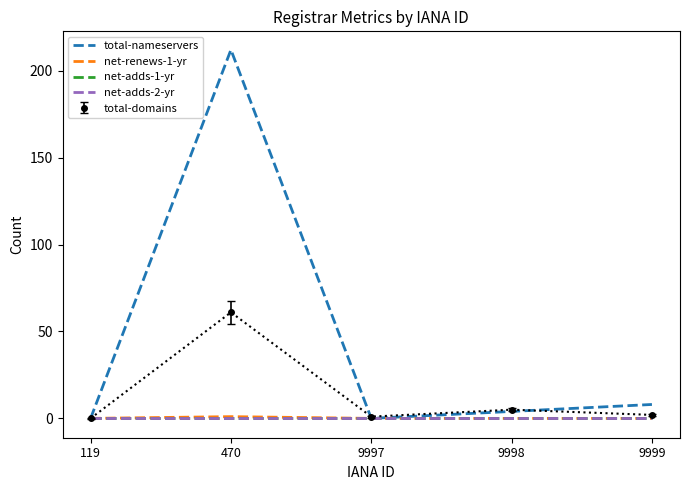

At how many categories does at least one series exceed 121?

1